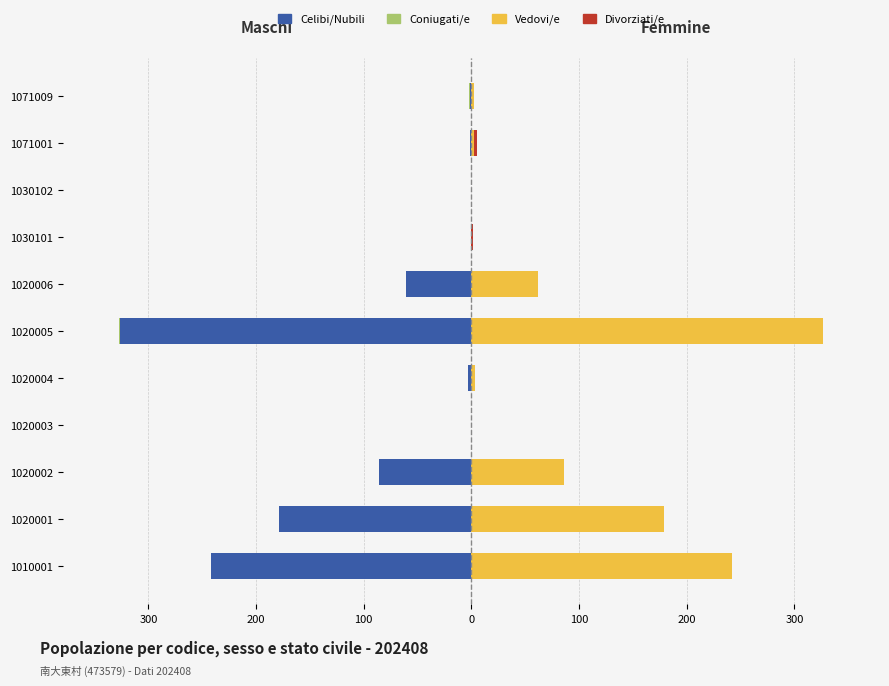

Count the number of data series in this chart.

4